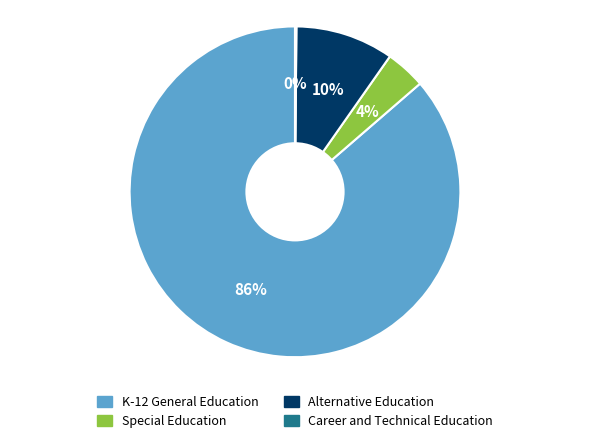

To the nearest percent, what is the difference between the largest and smallest slice percentages?

86%